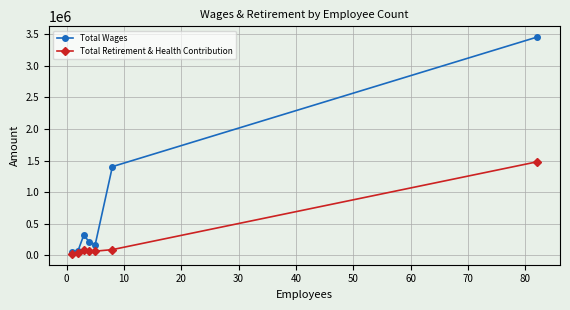

List the series in order of their peak value, lowest first.

Total Retirement & Health Contribution, Total Wages